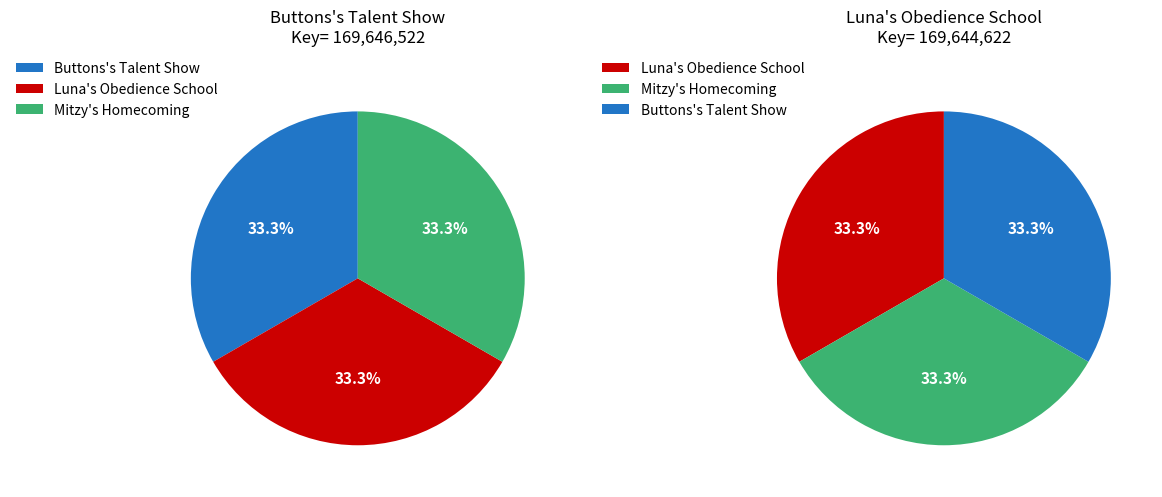

What portion of the pie excludes Mitzy's Homecoming?

66.7%